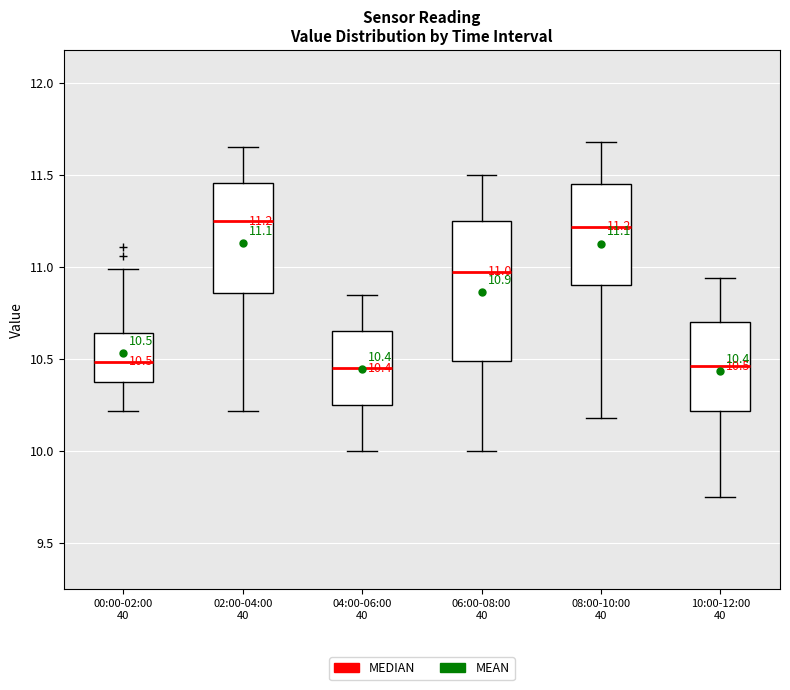

Comparing the boxes themselves (not the whiskers), which one is the tallest?

06:00-08:00 40